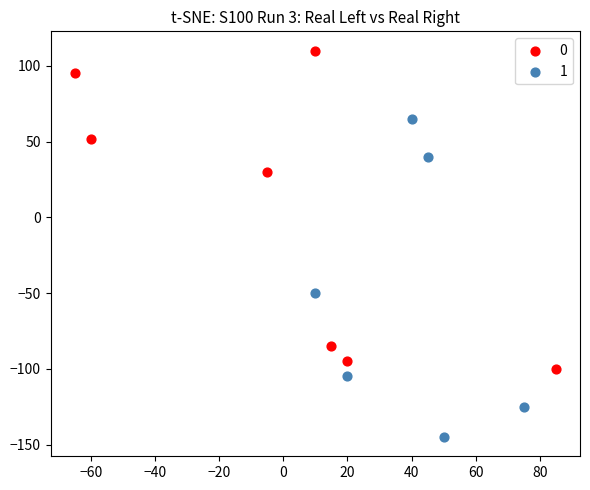

What are all the series names shown in the legend?

0, 1